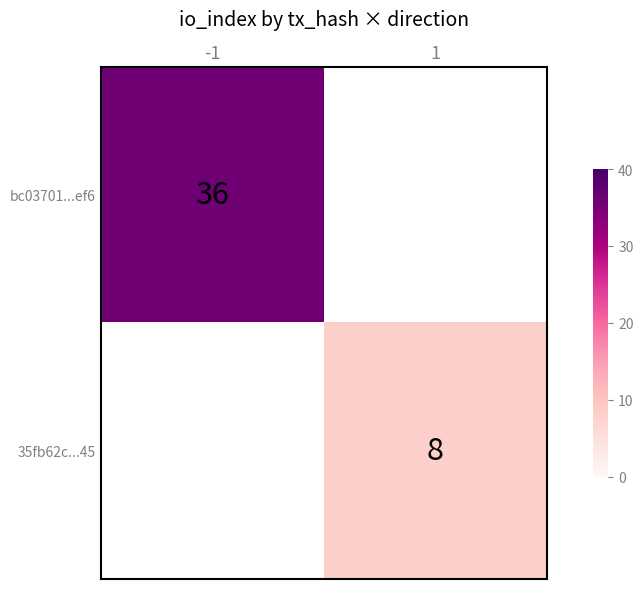

How many data points does each series have?

2